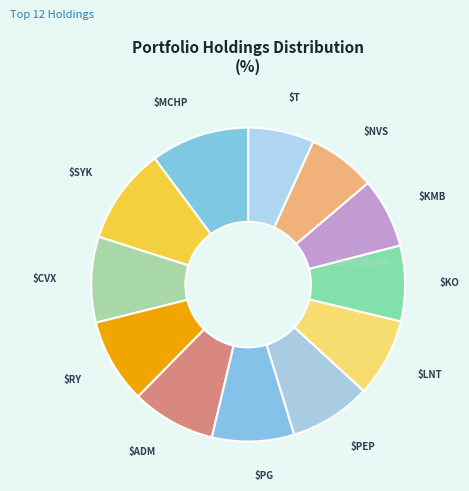

To the nearest percent, what is the average slice percentage?

8%